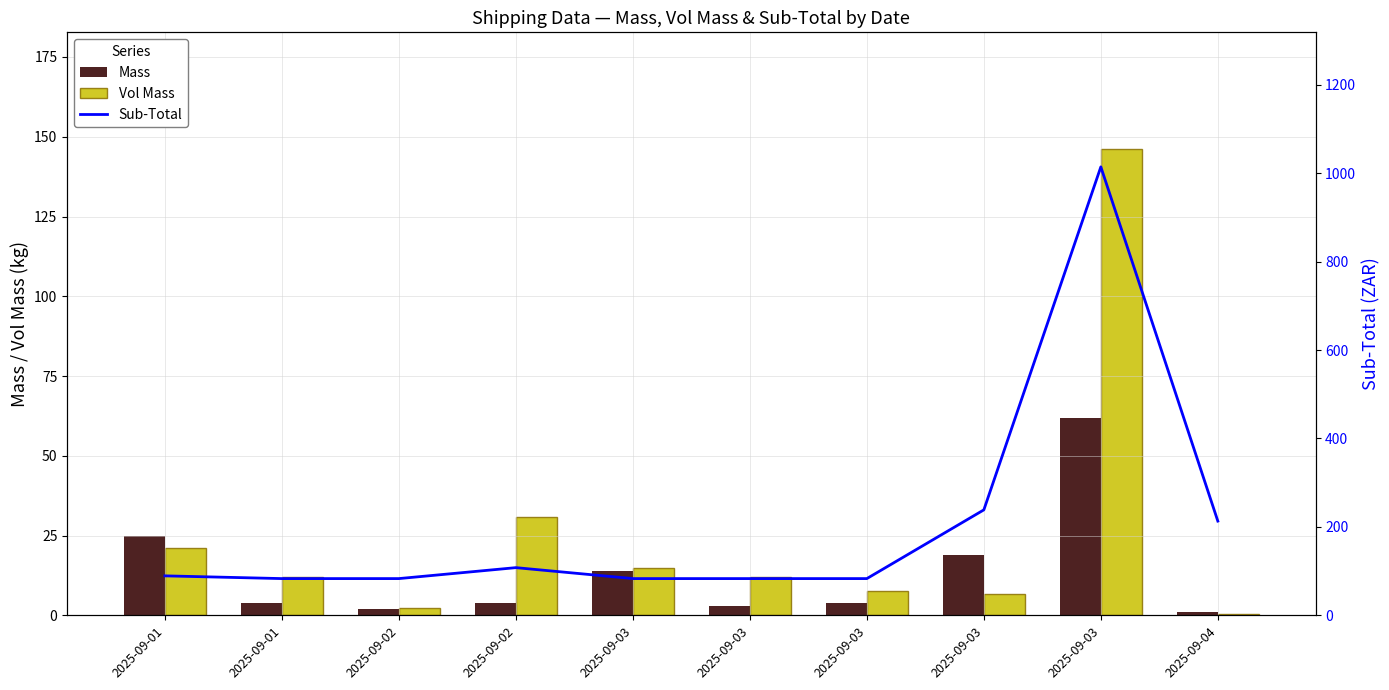

How many groups of bars are there?

10